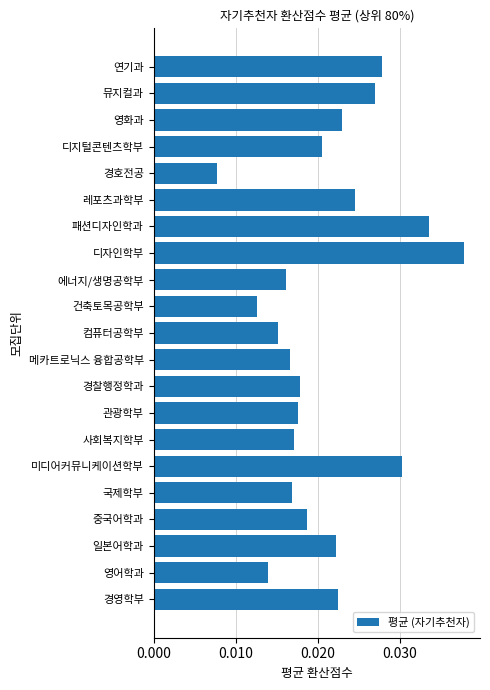

Between 경영학부 and 패션디자인학과, which is larger?

패션디자인학과